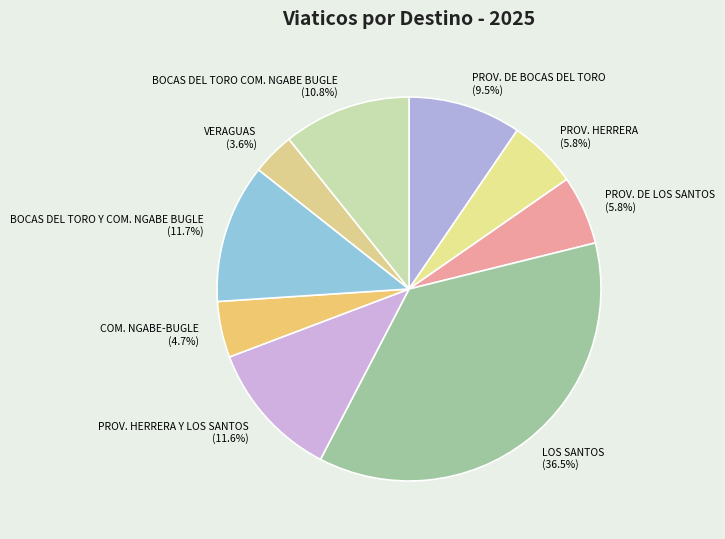

What is the largest slice in the pie chart?

LOS SANTOS